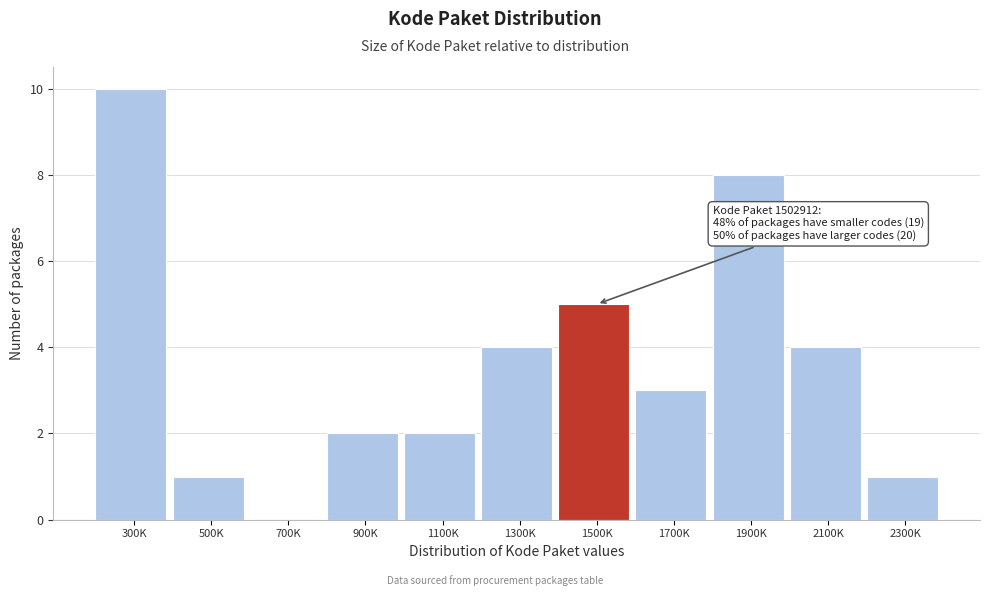

Reading left to right, extract all data points from this chart.

300K=10	500K=1	700K=0	900K=2	1100K=2	1300K=4	1500K=5	1700K=3	1900K=8	2100K=4	2300K=1